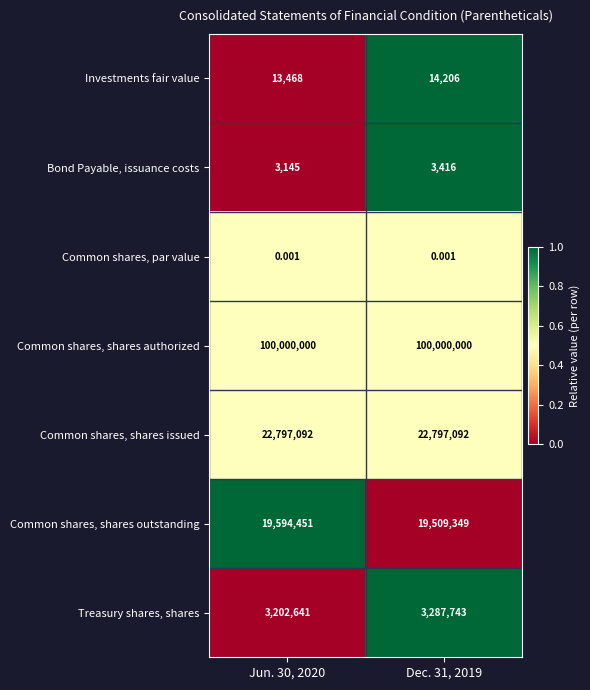

At Dec. 31, 2019, list the series in order from smallest to largest.

Common shares, par value, Bond Payable, issuance costs, Investments fair value, Treasury shares, shares, Common shares, shares outstanding, Common shares, shares issued, Common shares, shares authorized